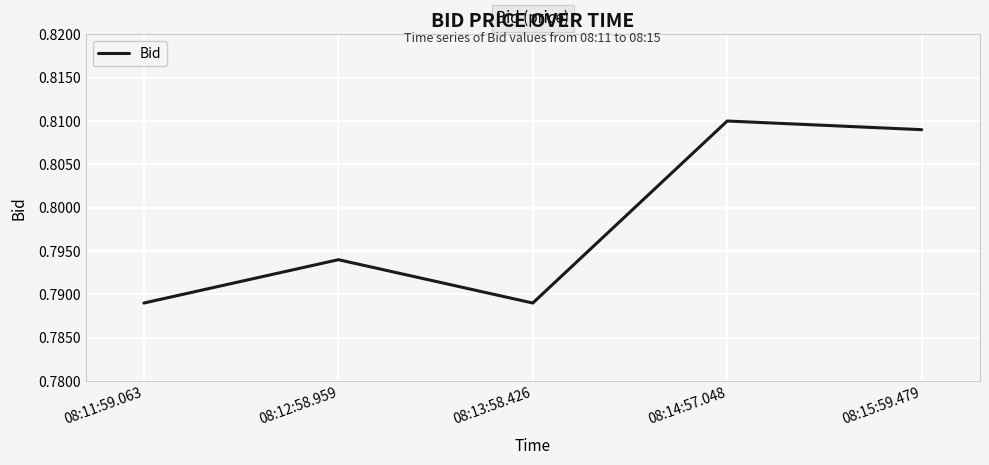

Which has a higher value, 08:11:59.063 or 08:14:57.048?

08:14:57.048